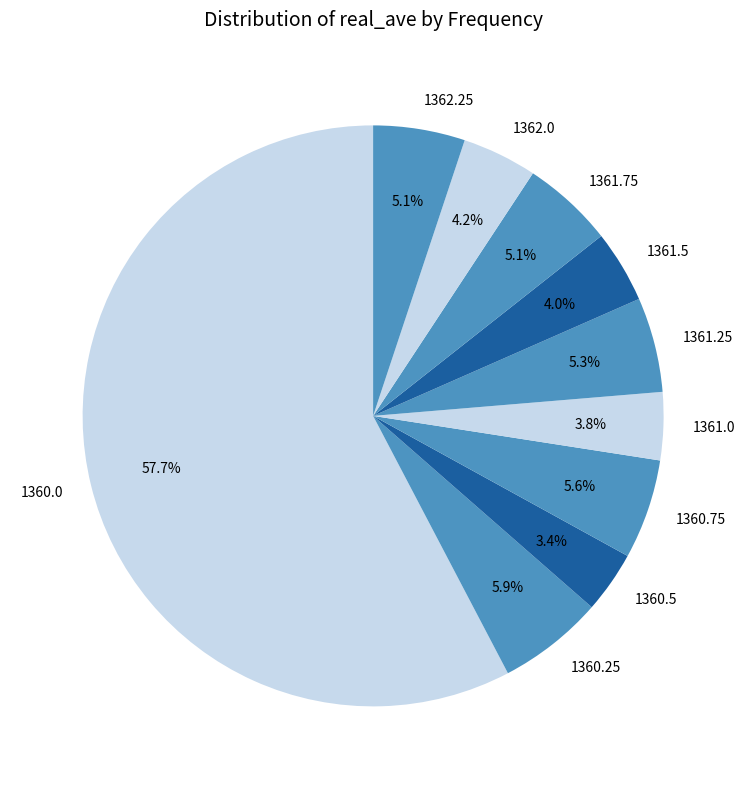

Which category accounts for the majority?

1360.0